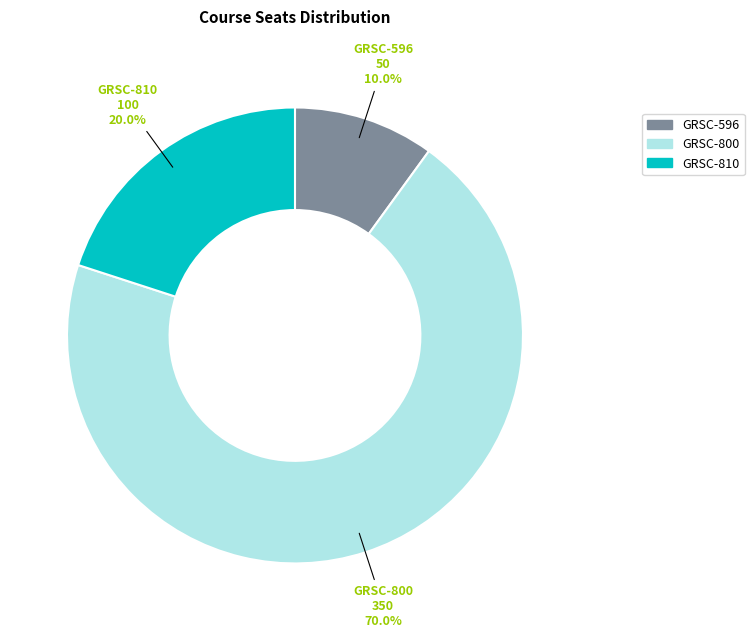

Does GRSC-810 represent more than half of the total?

No